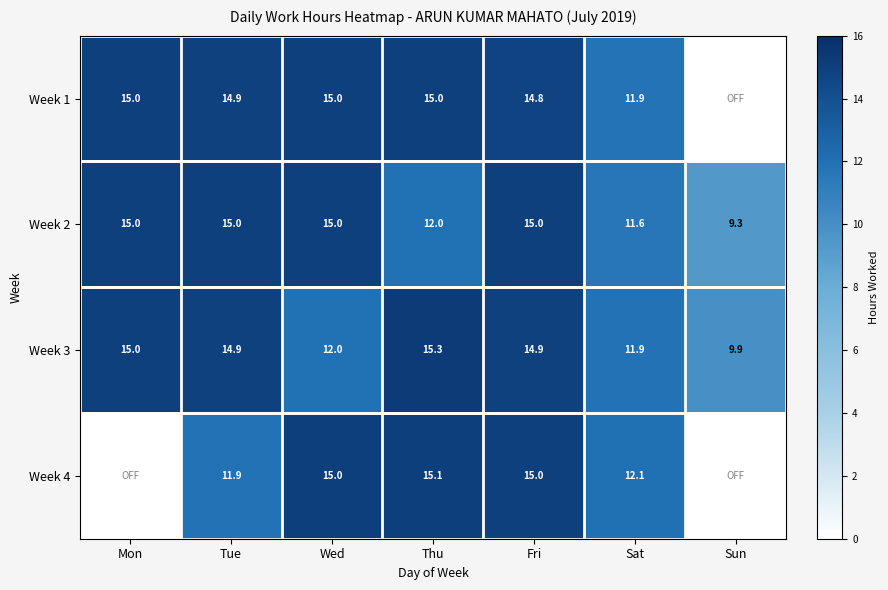

Where is Week 3 nearest to the value 12?

Wed